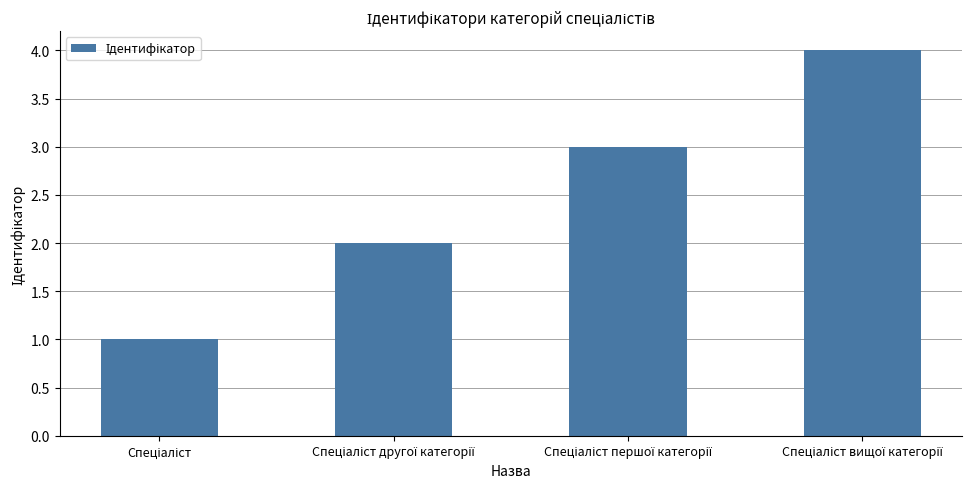

What is the greatest value displayed?

4